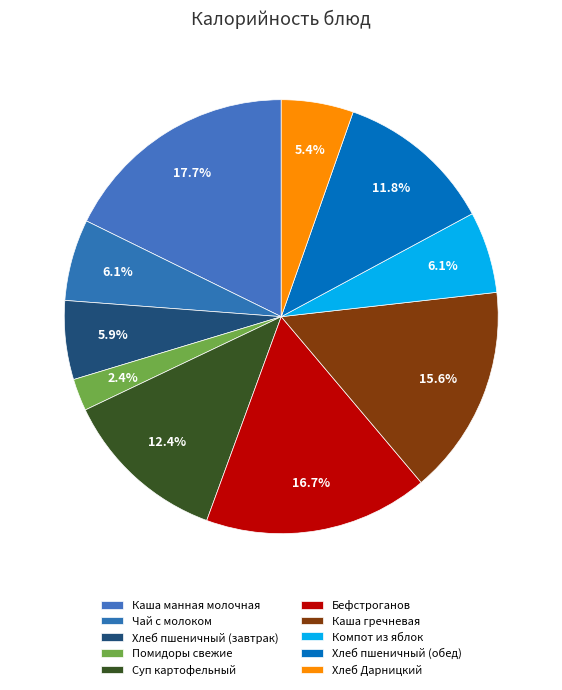

Which category has the smallest portion of the pie?

Помидоры свежие